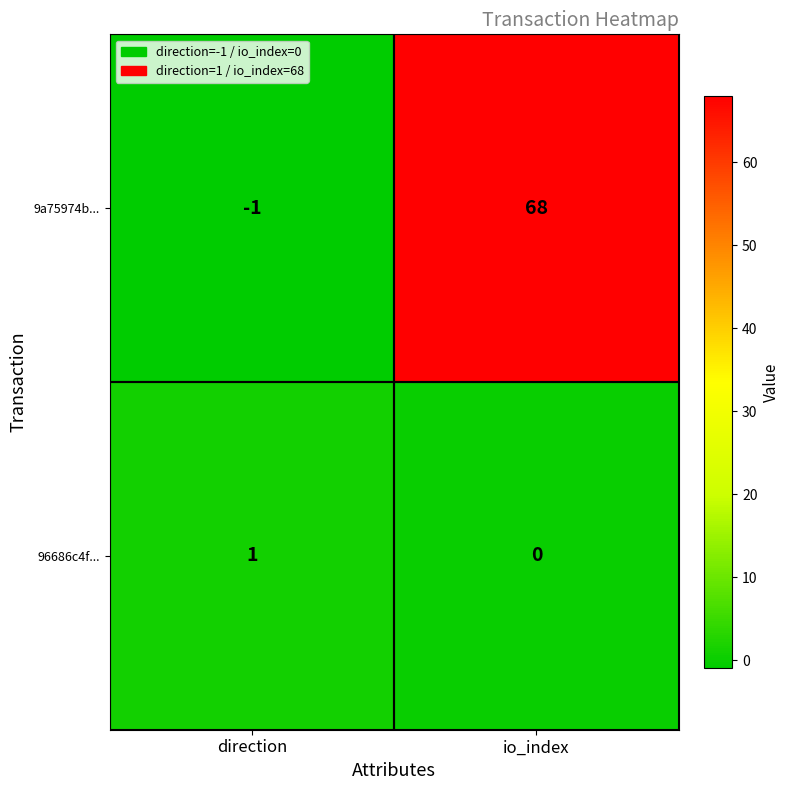

What is the spread (max minus min) of values at io_index?

68